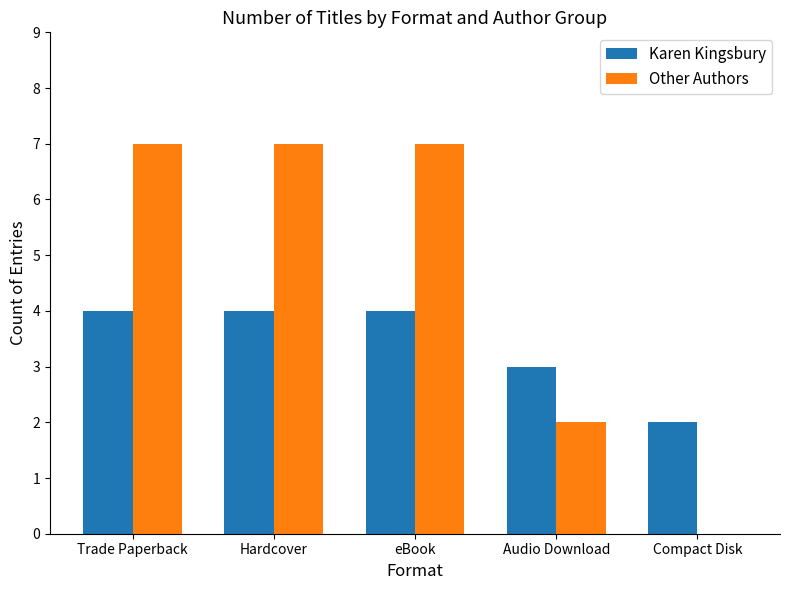

How many series are shown in this chart?

2